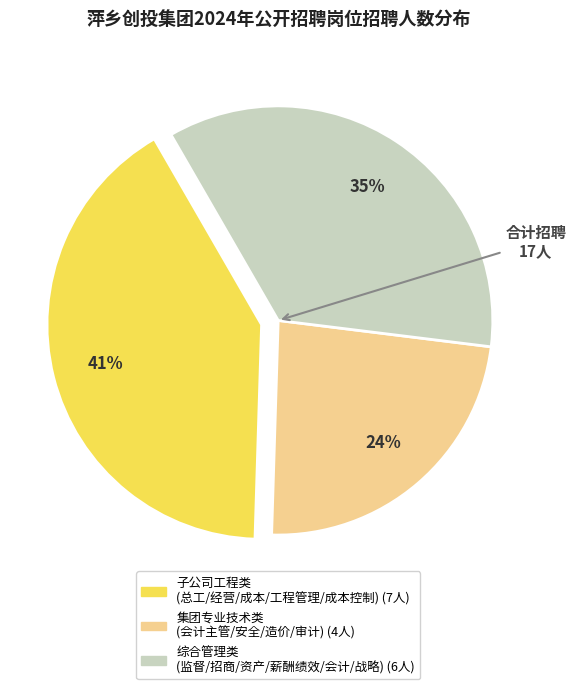

To the nearest percent, what is the average slice percentage?

33%